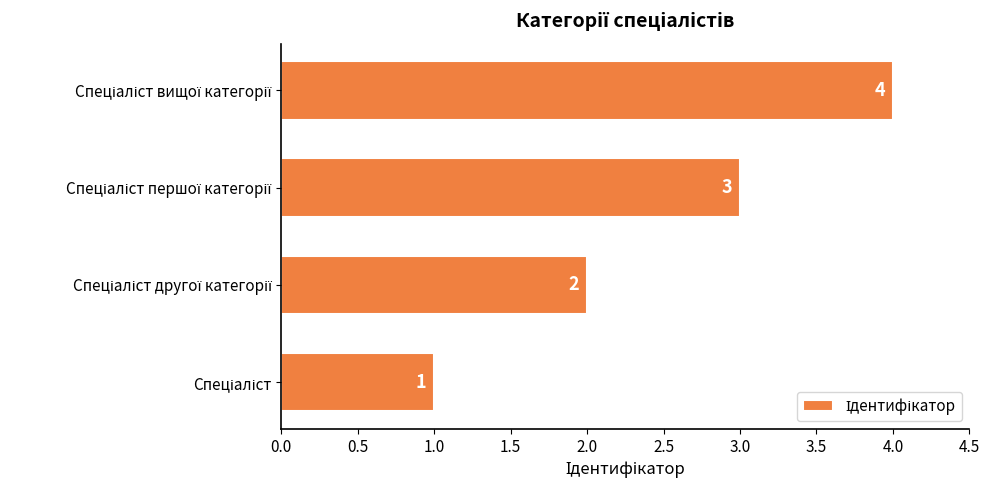

What is the sum of all values?

10